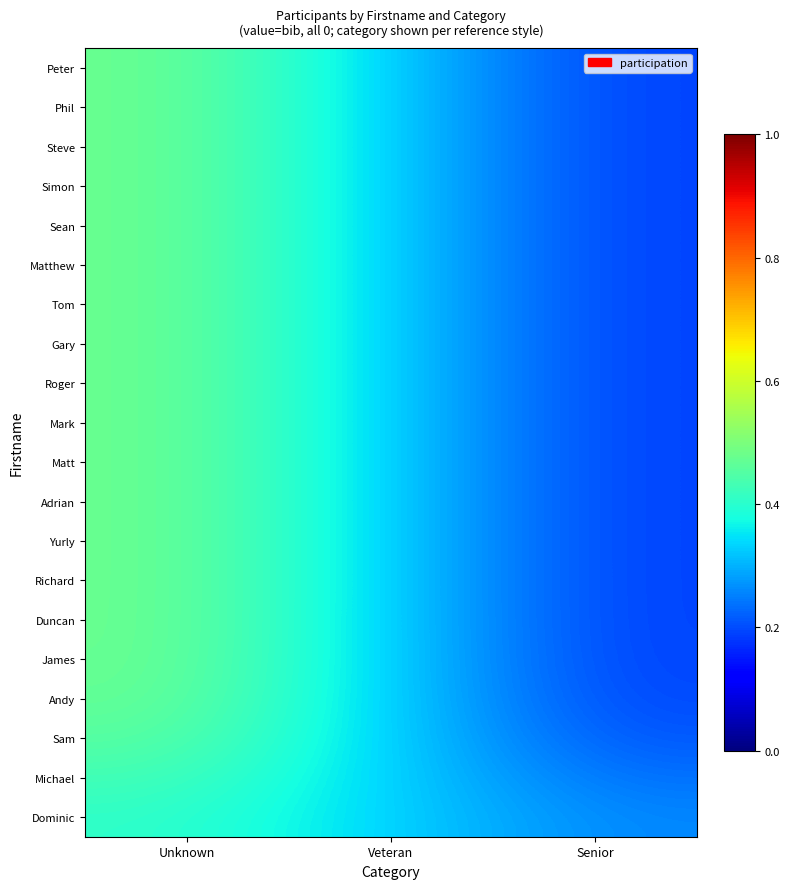

Reading right to left, transcribe all the data shown in this chart.

Peter: Senior=0.2	Veteran=0.3	Unknown=0.5
Phil: Senior=0.2	Veteran=0.3	Unknown=0.5
Steve: Senior=0.2	Veteran=0.3	Unknown=0.5
Simon: Senior=0.2	Veteran=0.3	Unknown=0.5
Sean: Senior=0.2	Veteran=0.3	Unknown=0.5
Matthew: Senior=0.2	Veteran=0.3	Unknown=0.5
Tom: Senior=0.2	Veteran=0.3	Unknown=0.5
Gary: Senior=0.2	Veteran=0.3	Unknown=0.5
Roger: Senior=0.2	Veteran=0.3	Unknown=0.5
Mark: Senior=0.2	Veteran=0.3	Unknown=0.5
Matt: Senior=0.2	Veteran=0.3	Unknown=0.5
Adrian: Senior=0.2	Veteran=0.3	Unknown=0.5
Yurly: Senior=0.2	Veteran=0.3	Unknown=0.5
Richard: Senior=0.2	Veteran=0.3	Unknown=0.5
Duncan: Senior=0.2	Veteran=0.3	Unknown=0.5
James: Senior=0.2	Veteran=0.3	Unknown=0.5
Andy: Senior=0.2	Veteran=0.3	Unknown=0.5
Sam: Senior=0.2	Veteran=0.3	Unknown=0.5
Michael: Senior=0.2	Veteran=0.3	Unknown=0.4
Dominic: Senior=0.3	Veteran=0.3	Unknown=0.4